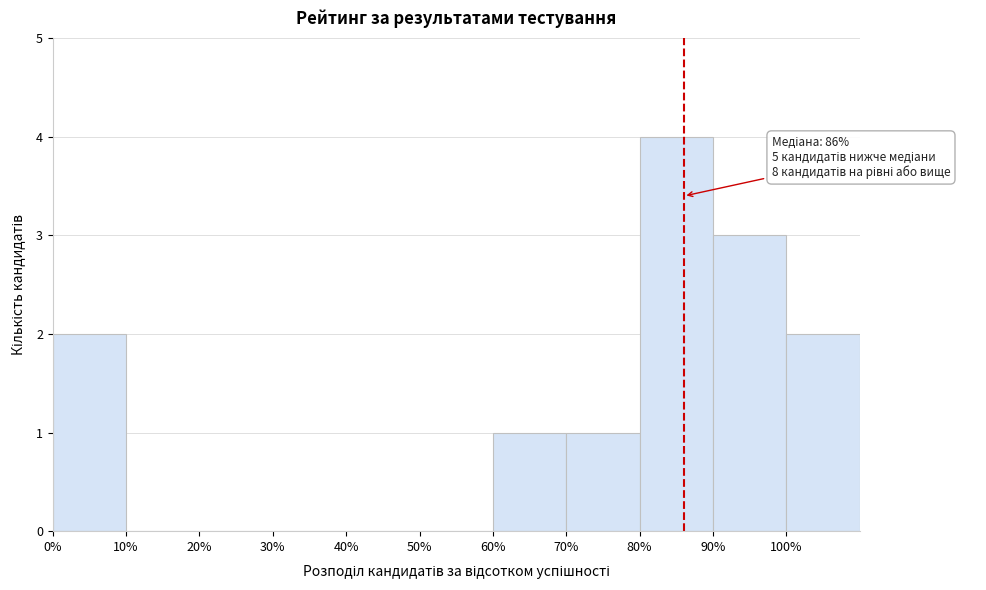

Which range on the x-axis has the tallest bar?

80 to 90